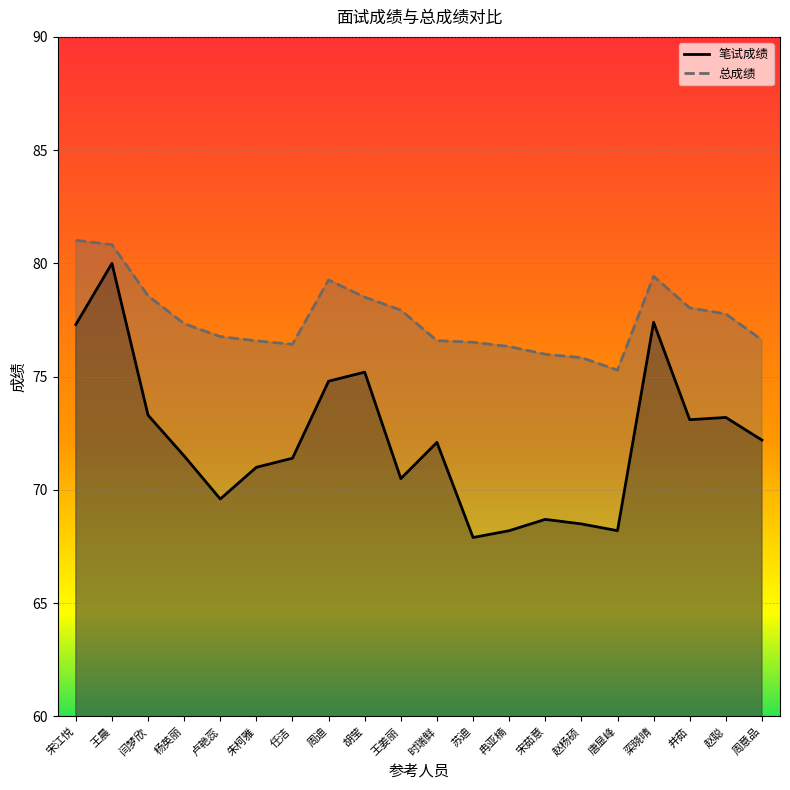

True or false: 总成绩 has a value of 32.7 at 周意品.

False